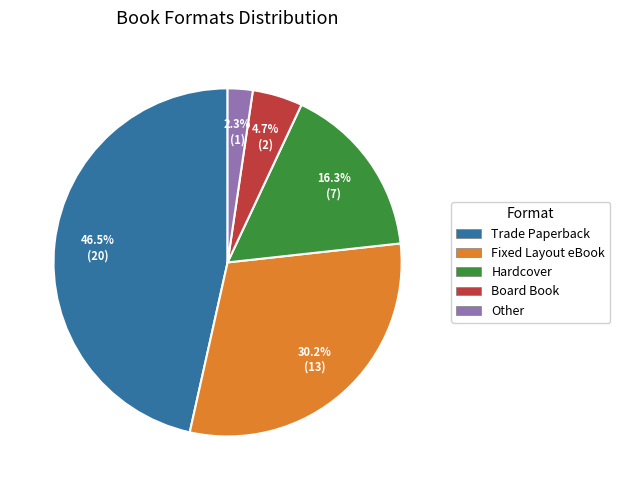

What is the ratio of the value at Hardcover to the value at Fixed Layout eBook?

0.5